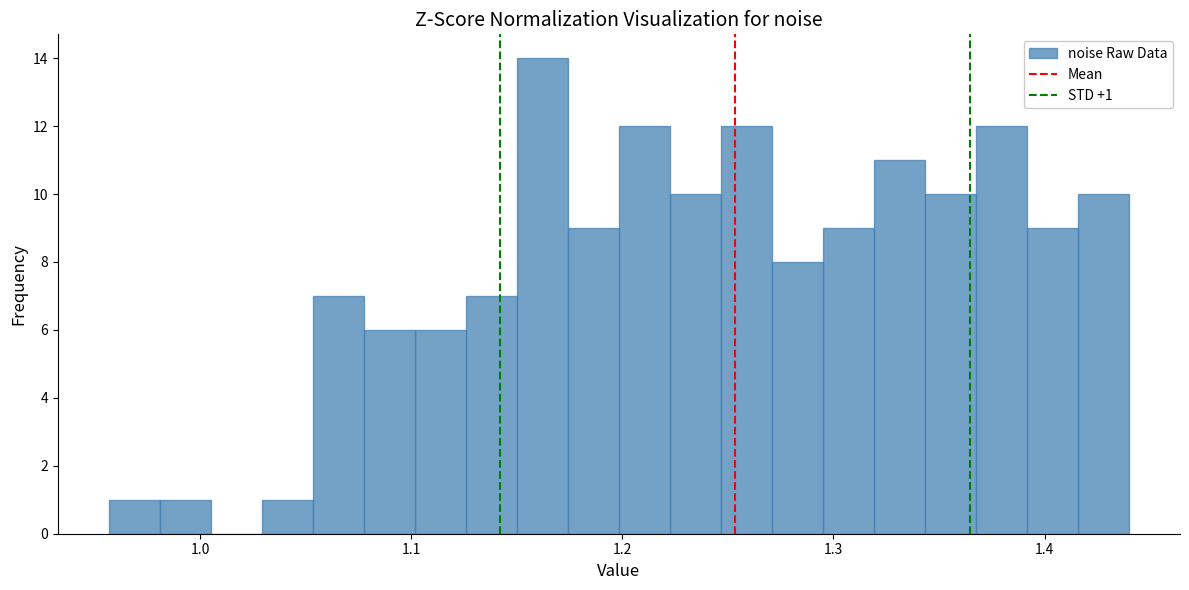

Around what value on the x-axis is the tallest bar? Give the approximate position of its centre, as read against the axis.

1.16